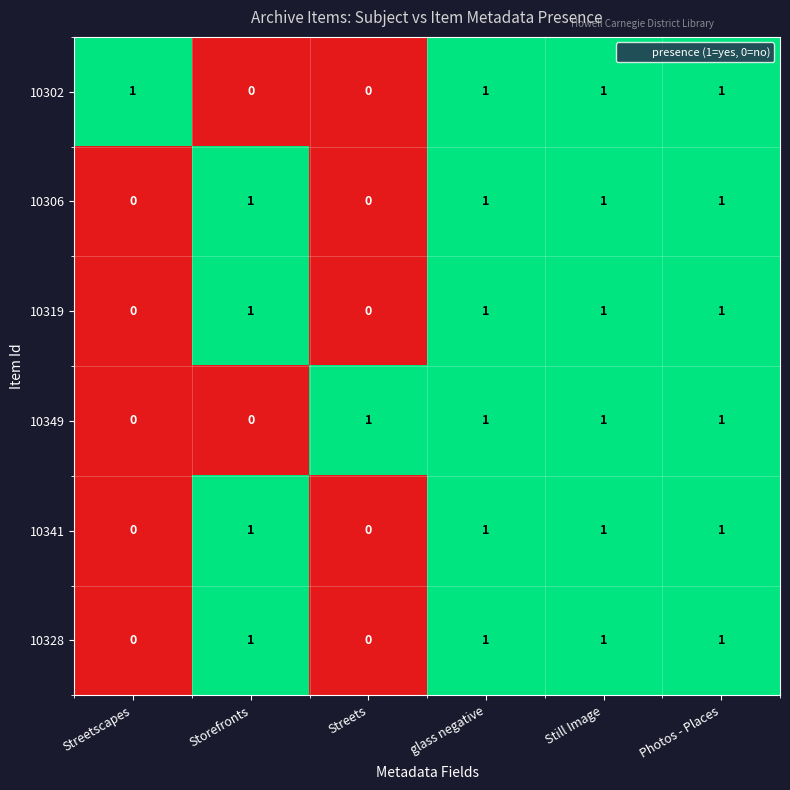

The 10349 series shows 0 at Storefronts. True or false?

True